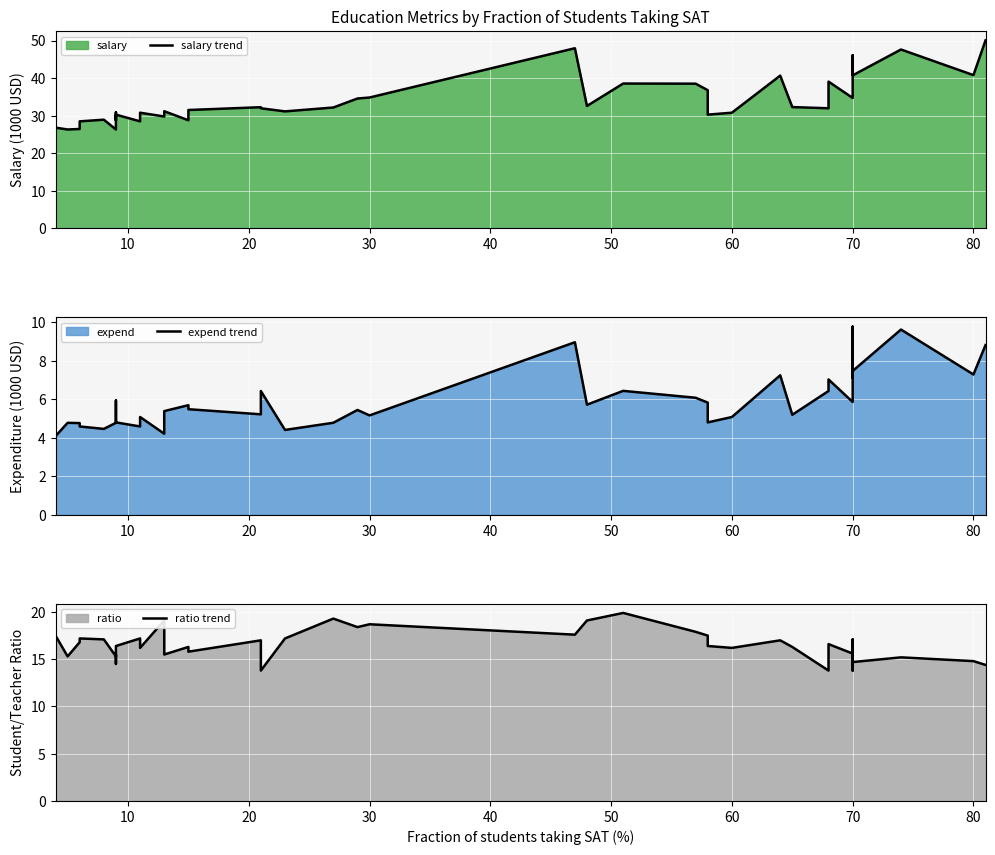

Does the chart display data point markers on the line(s)?

No